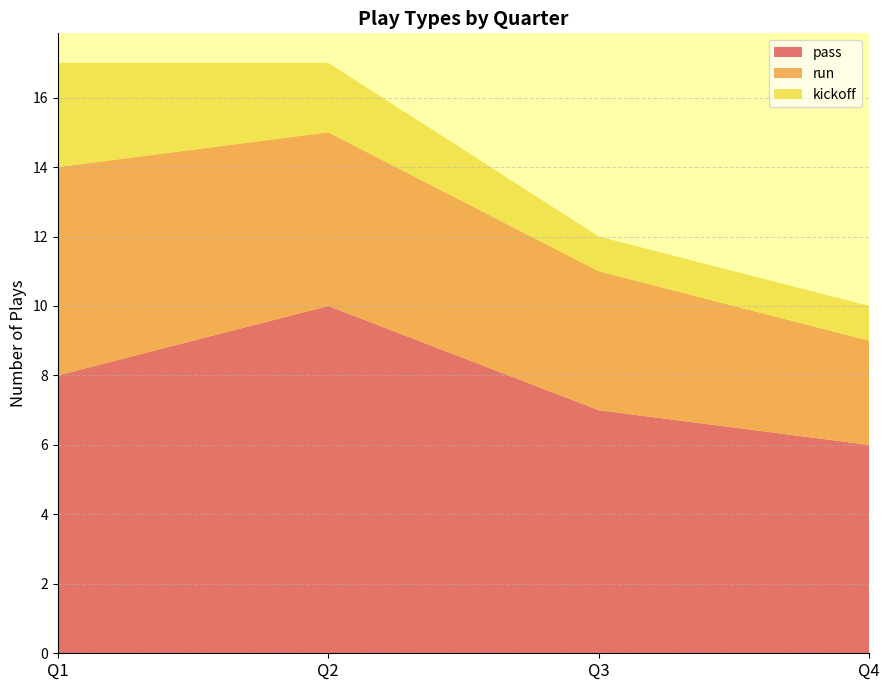

Reading right to left, list all the values displayed in this chart.

pass: 6	7	10	8
run: 3	4	5	6
kickoff: 1	1	2	3